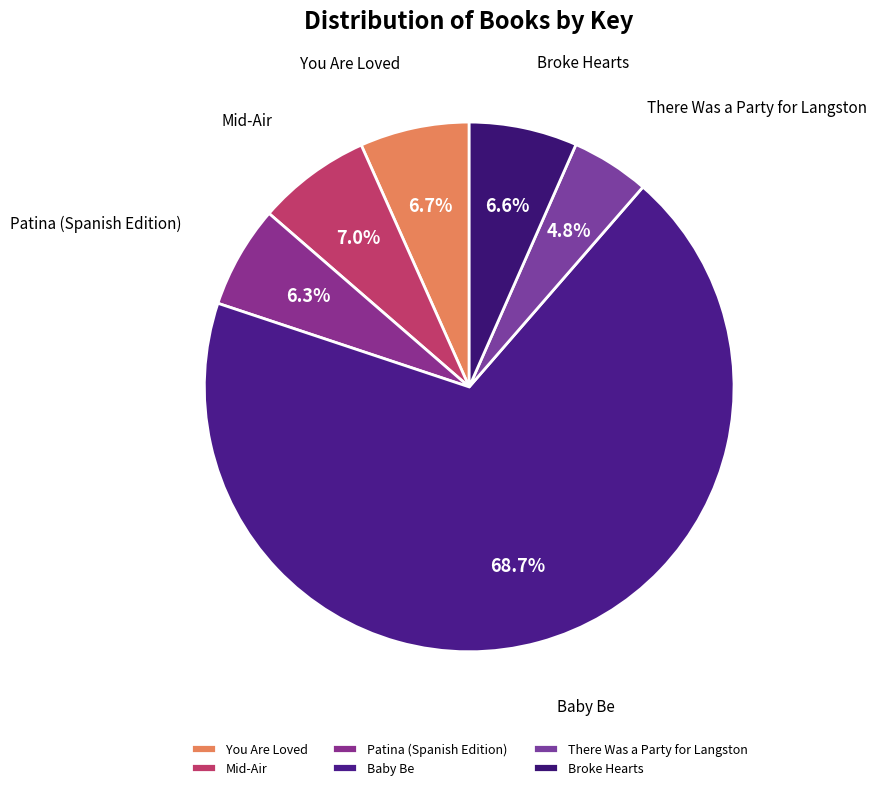

How many segments does this pie chart have?

6